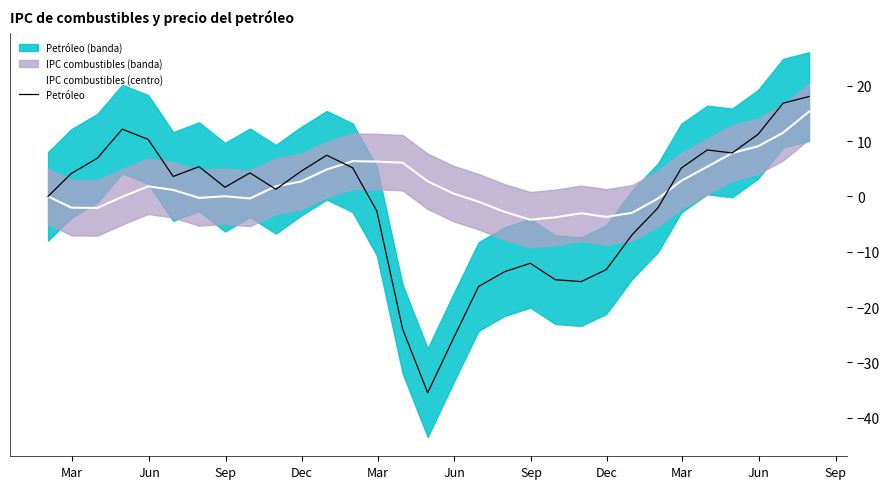

What is the highest value of the Petróleo series?

18.0